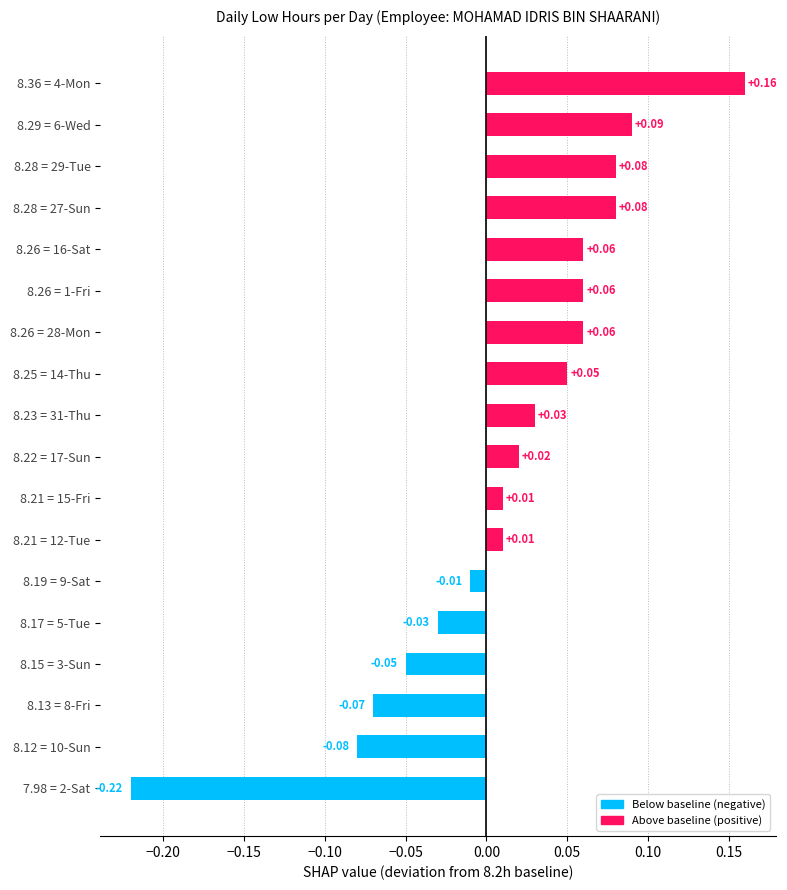

What is the difference between the second highest and minimum values?

0.3